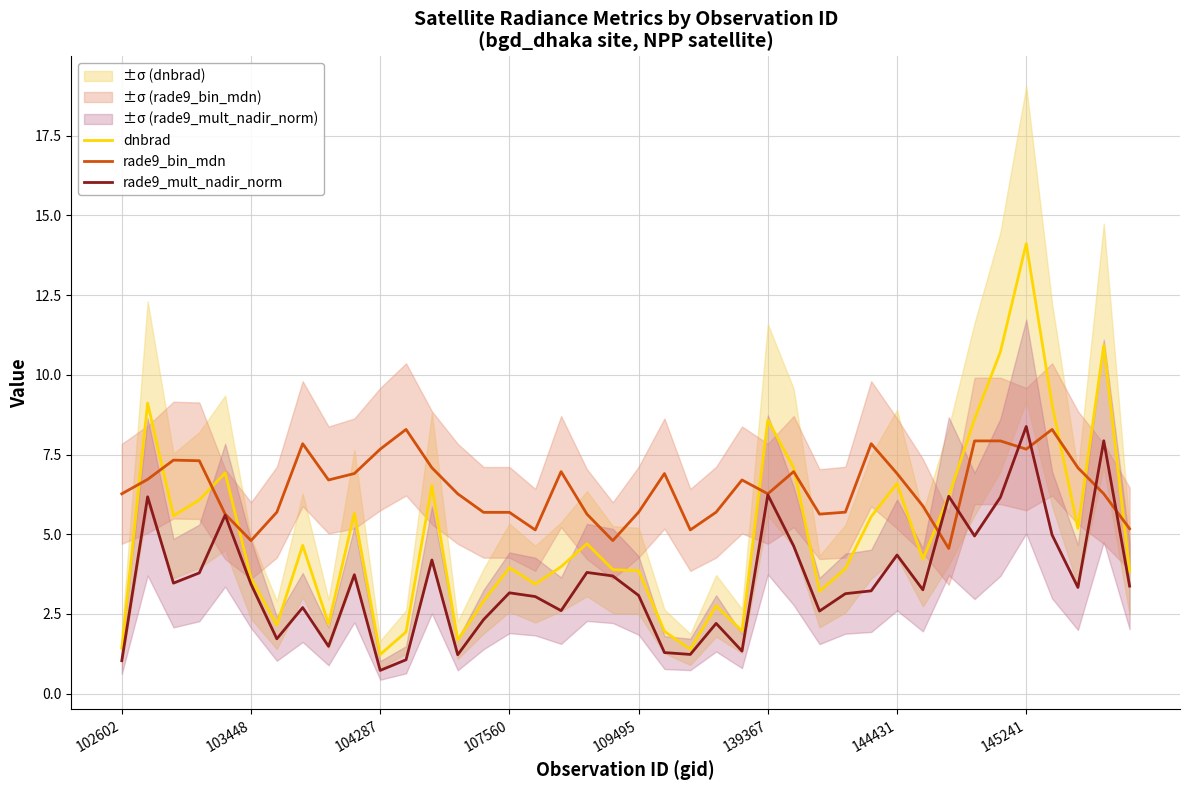

How many times do rade9_mult_nadir_norm and dnbrad cross each other?

2